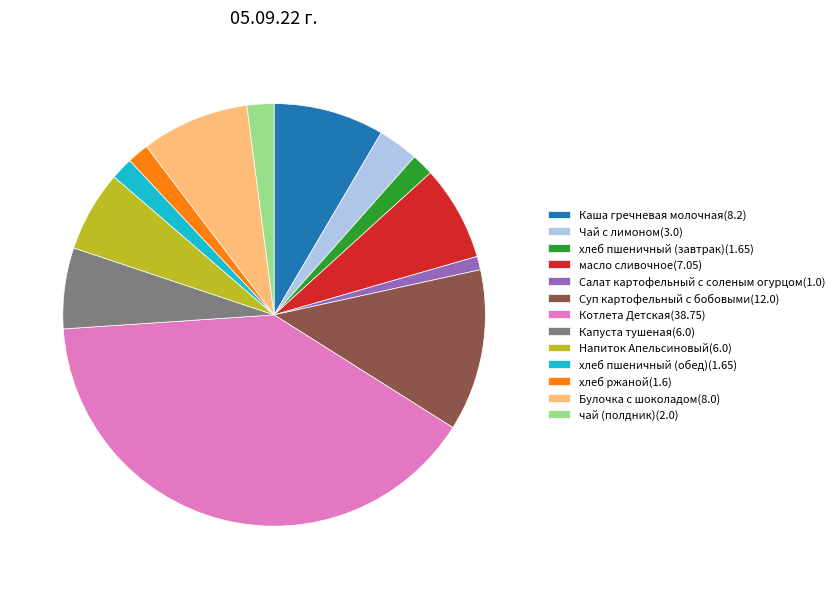

Combined, do хлеб пшеничный (завтрак)(1.65) and хлеб пшеничный (обед)(1.65) account for over 50%?

No